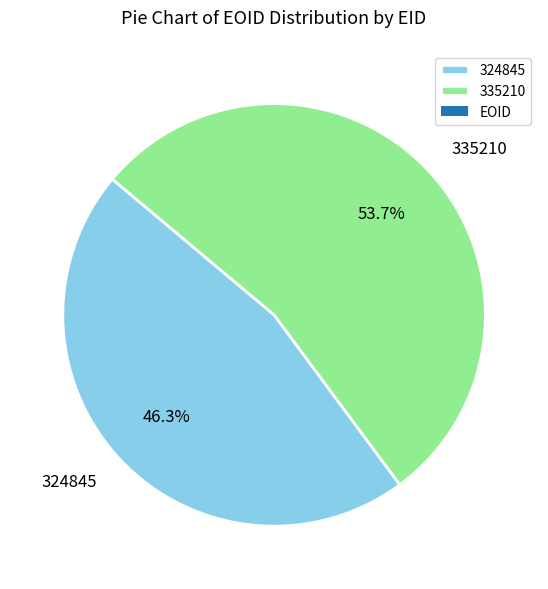

True or false: 335210 accounts for 54% of the total.

True